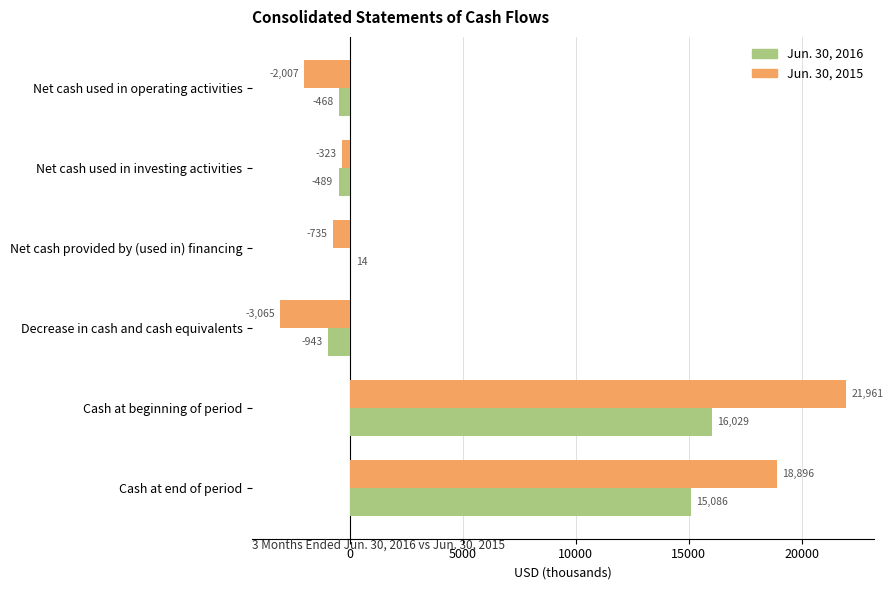

What is the average value of the Jun. 30, 2016 series?

4872